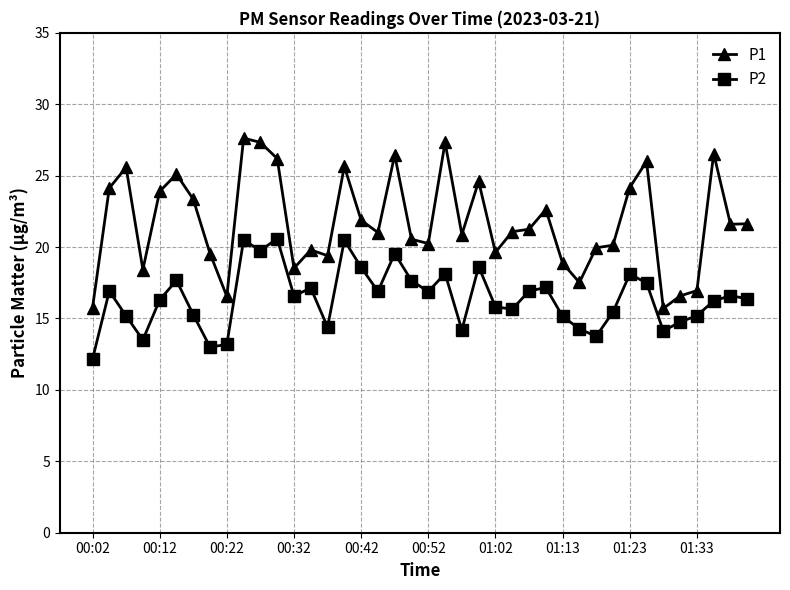

What is the smallest value displayed?

12.2